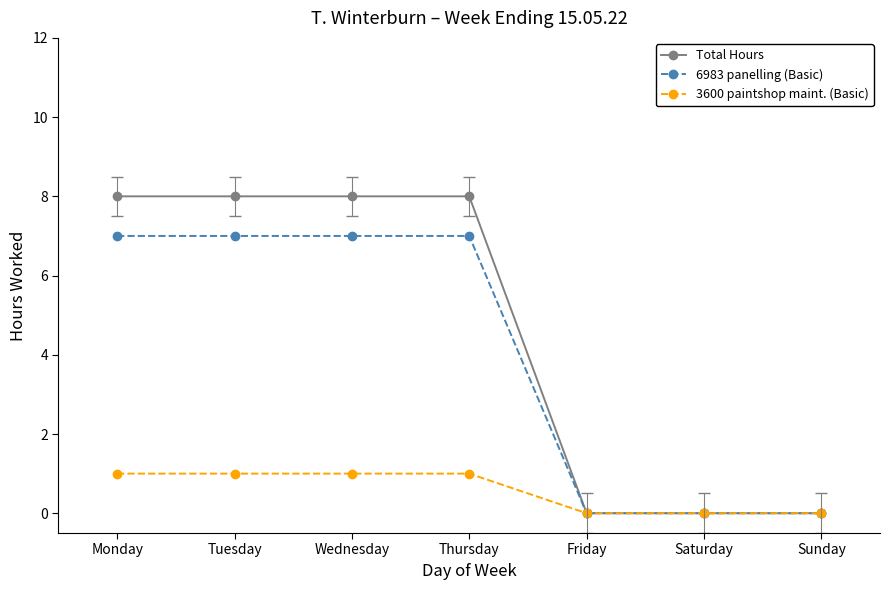

List the series in order of their peak value, lowest first.

3600 paintshop maint. (Basic), 6983 panelling (Basic), Total Hours